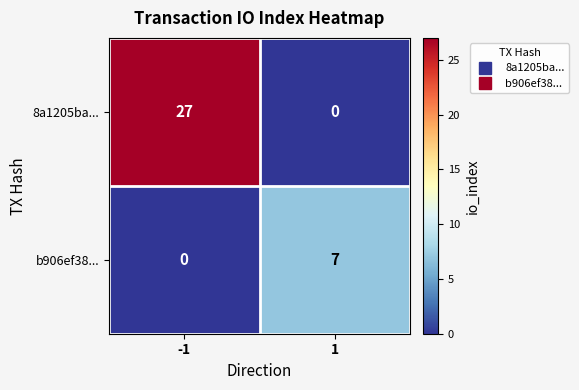

Which series has the largest range (max minus min)?

8a1205ba...